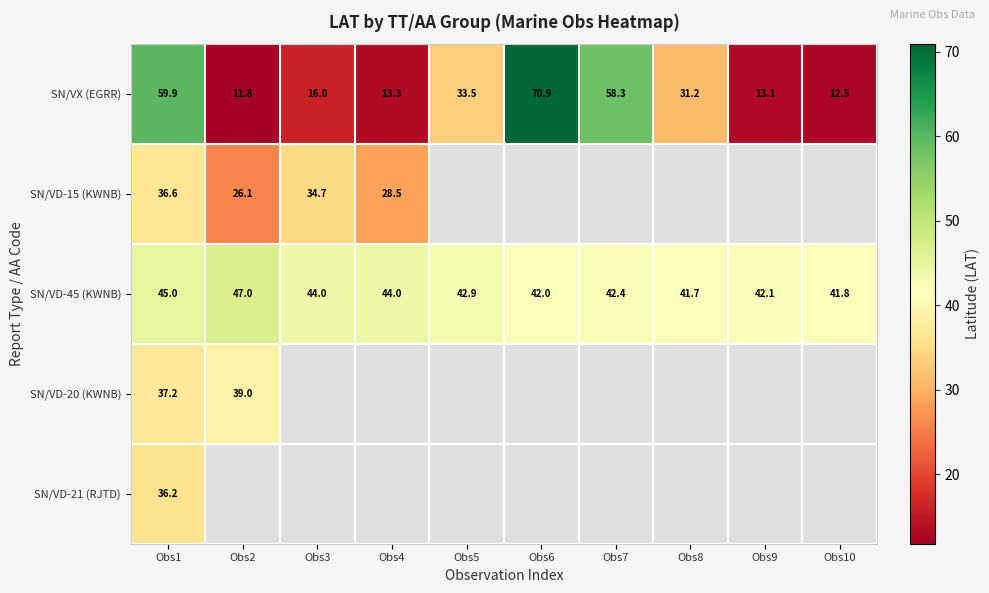

What is the spread (max minus min) of values at Obs4?

30.7